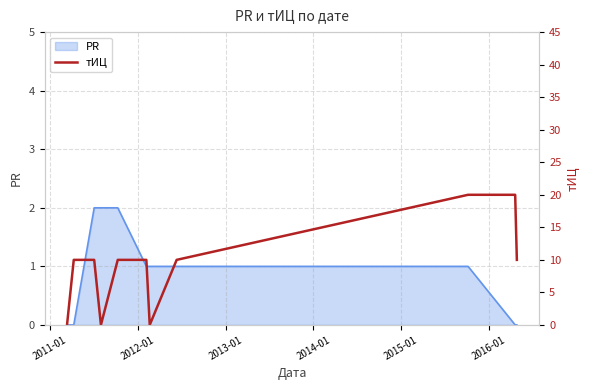

How many values exceed 10?

2